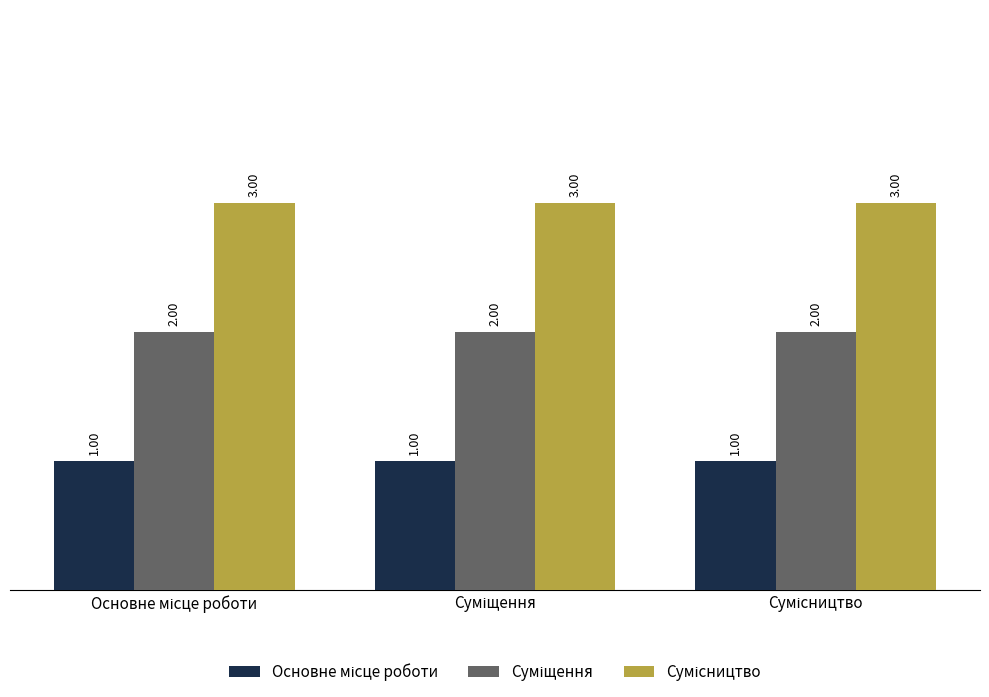

How many bars are there in total?

9